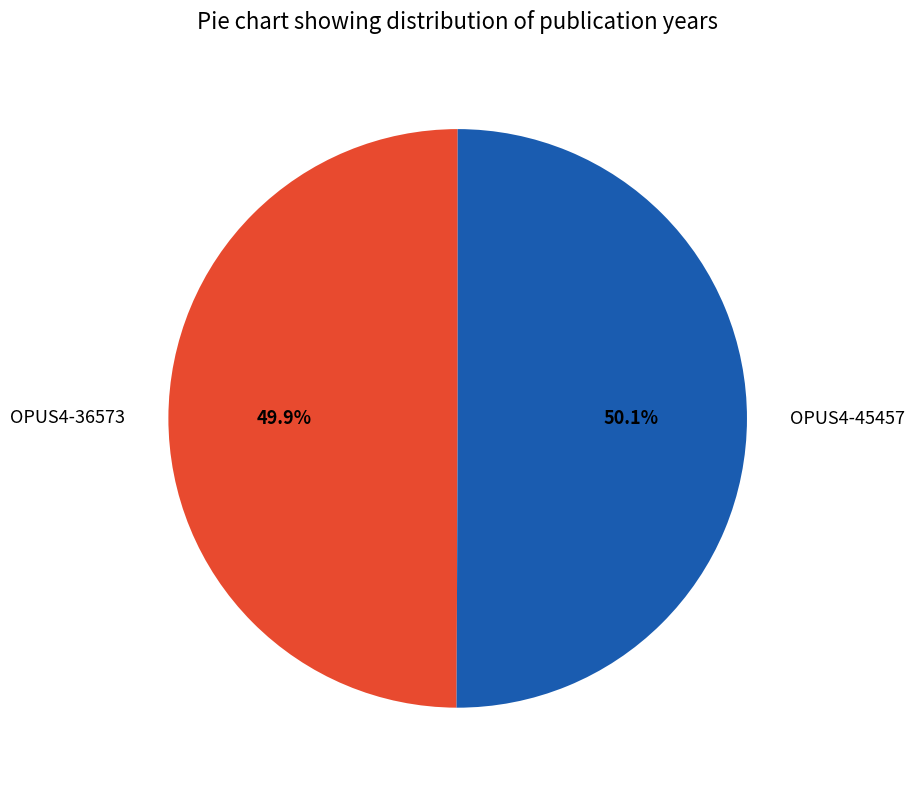

Does any single category account for the majority?

Yes